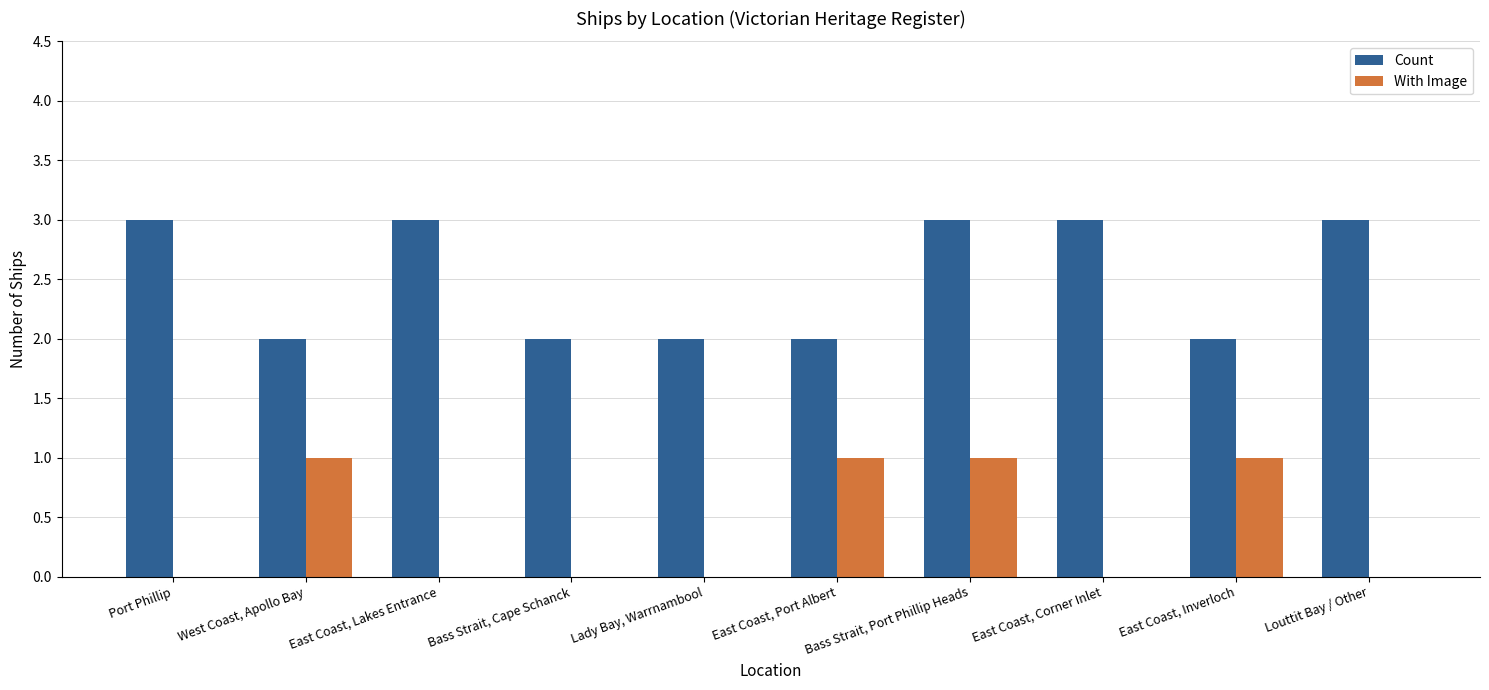

Reading left to right, transcribe all the data shown in this chart.

Count: 3	2	3	2	2	2	3	3	2	3
With Image: 0	1	0	0	0	1	1	0	1	0